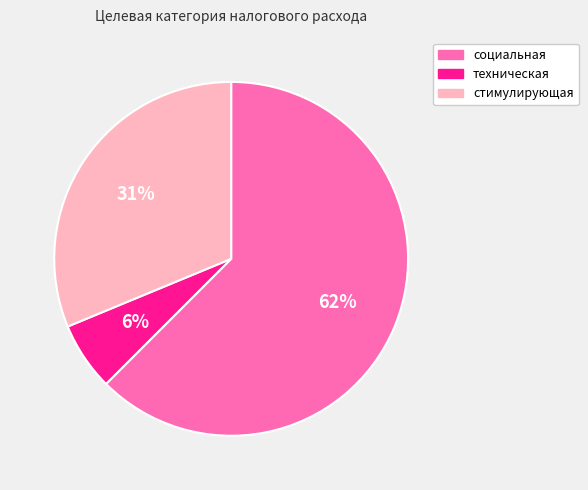

Approximately how many times larger is the value at стимулирующая compared to социальная?

0.5